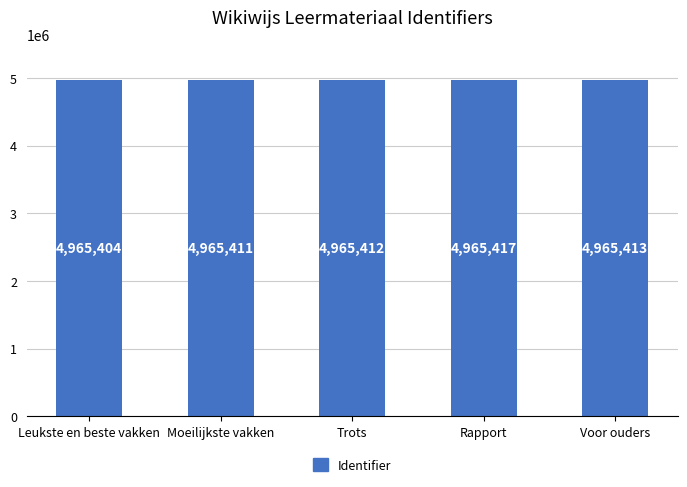

List the labels in order of value, largest first.

Rapport, Voor ouders, Trots, Moeilijkste vakken, Leukste en beste vakken